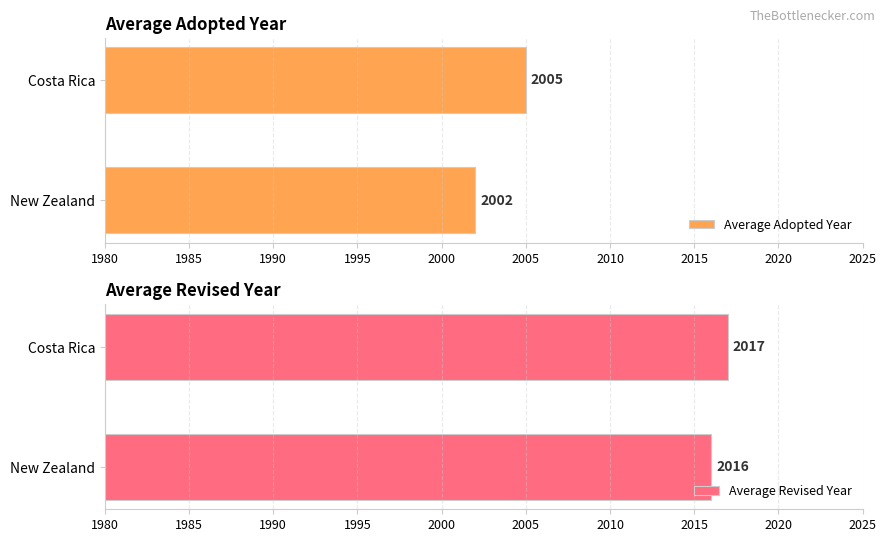

What are all the series names shown in the legend?

Average Adopted Year, Average Revised Year